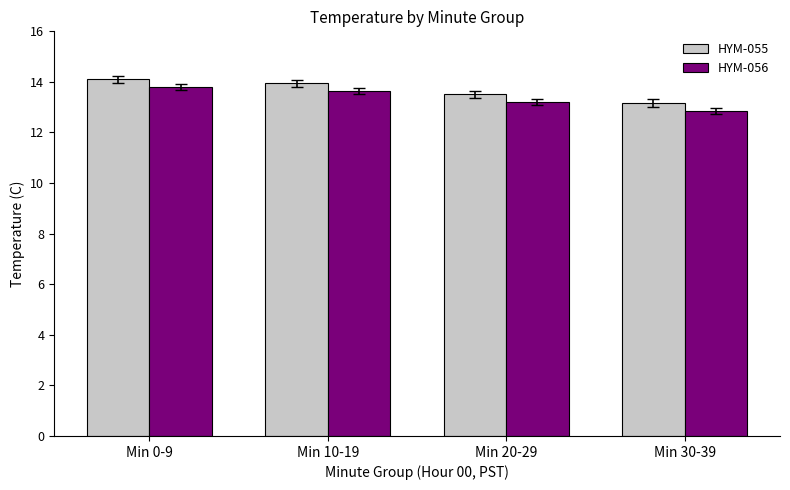

Rank the categories by HYM-055 value from highest to lowest.

Min 0-9, Min 10-19, Min 20-29, Min 30-39